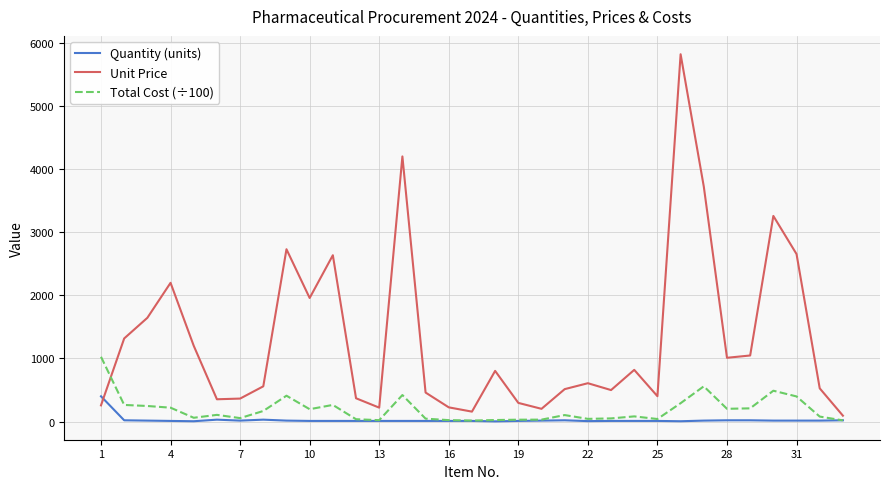

Which series has the largest total across all categories?

Unit Price